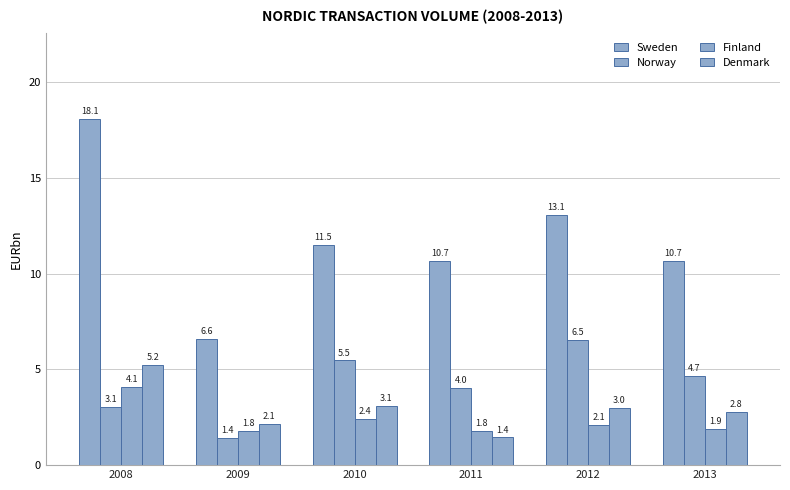

The value of Finland at 2009 is 1.8. True or false?

True